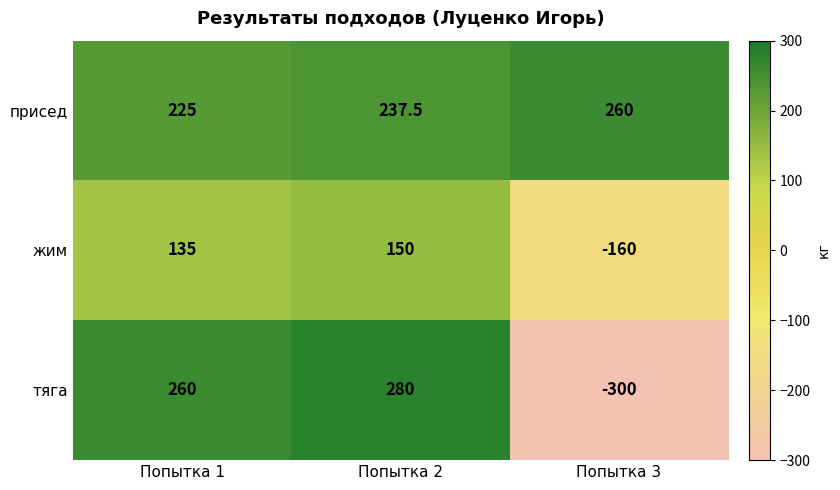

What is the total value across all series at Попытка 2?

667.5